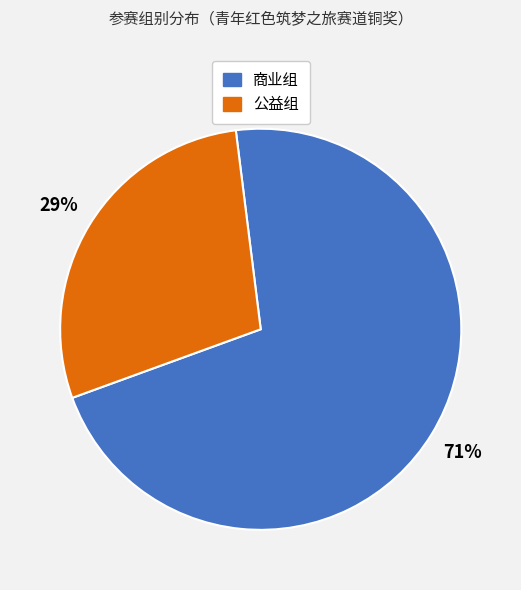

How many segments does this pie chart have?

2